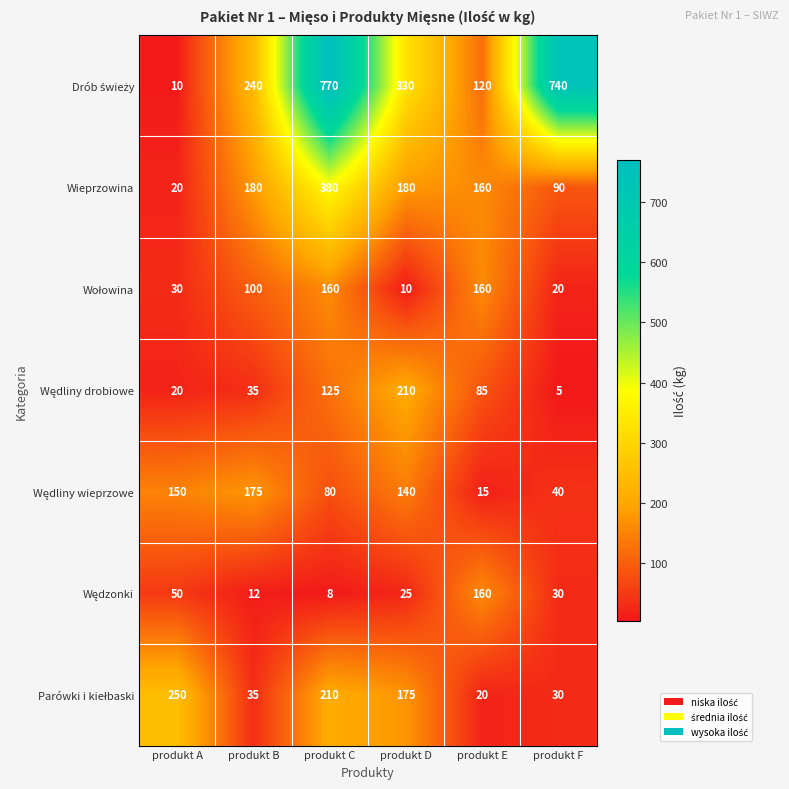

Is it true that Wieprzowina equals 20 at produkt A?

True